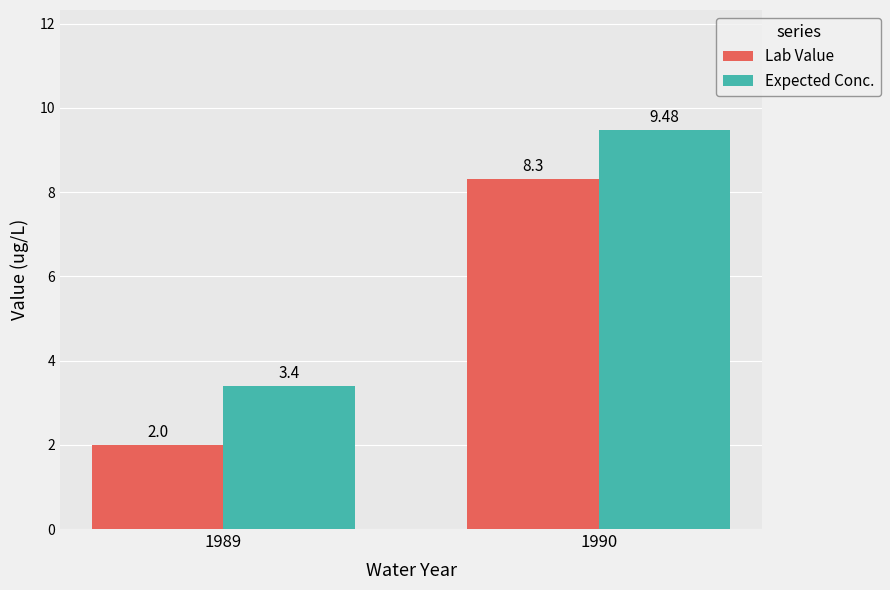

What is the greatest value displayed?

9.5